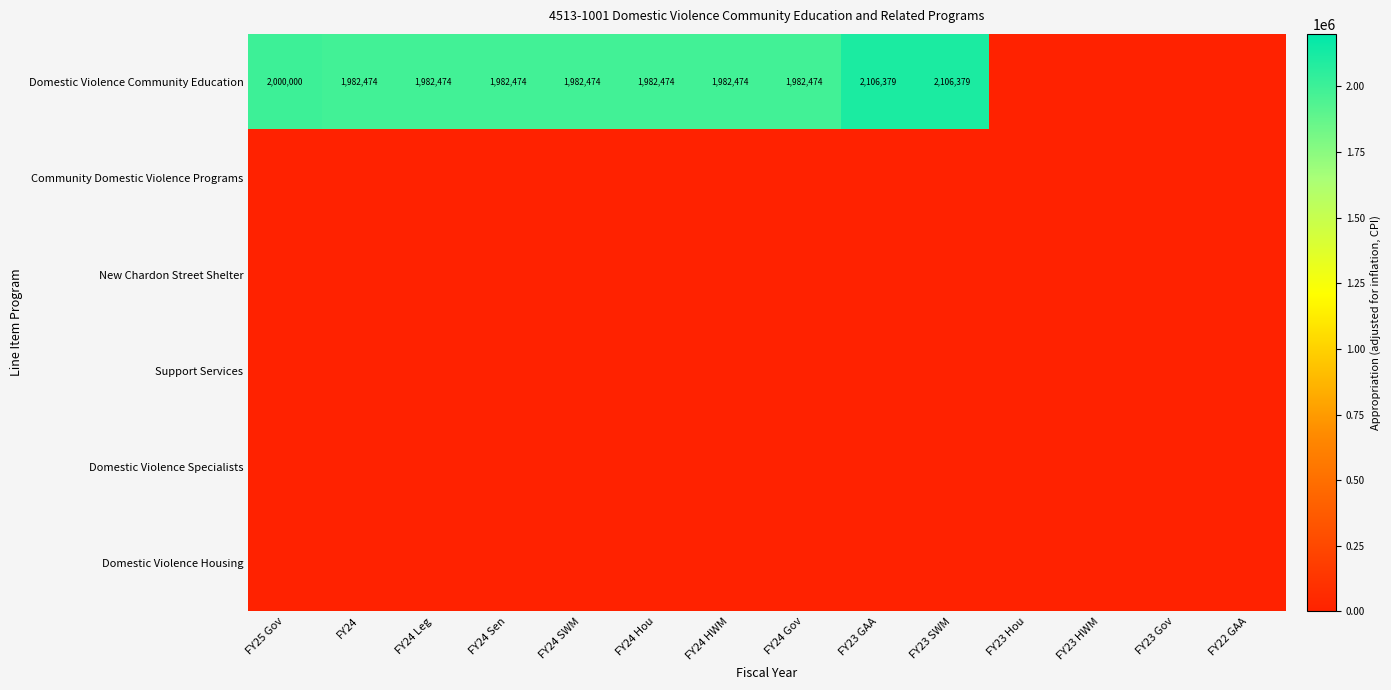

Is it true that Domestic Violence Community Education equals 1982474 at FY24?

True